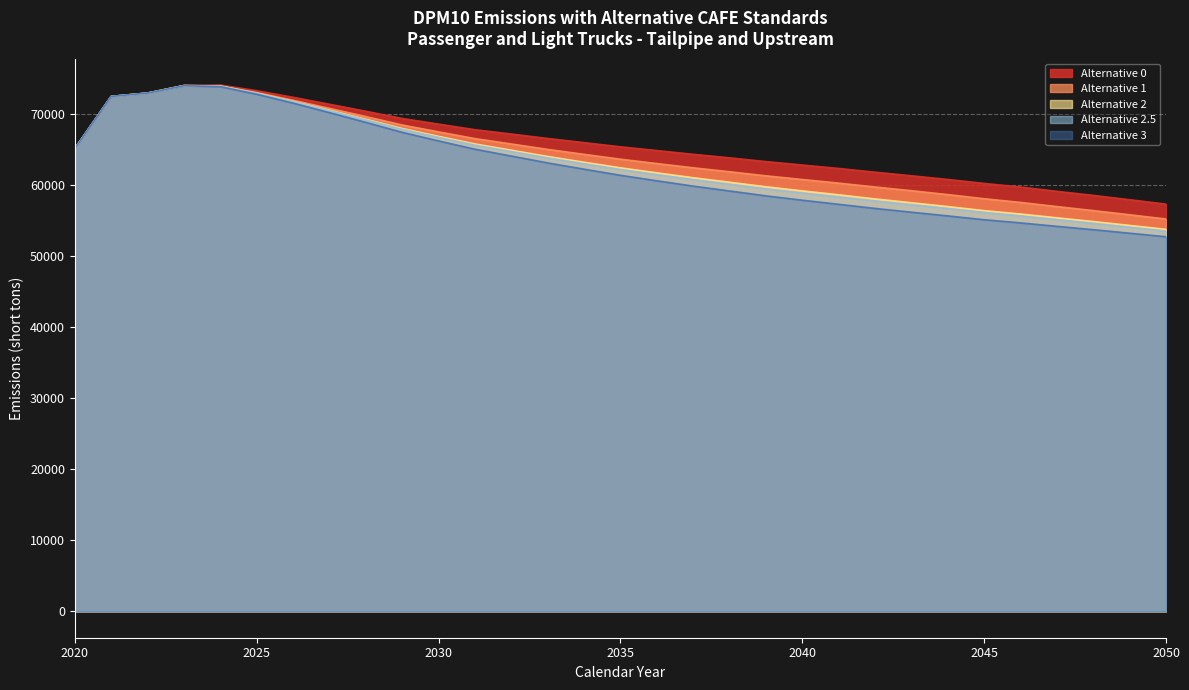

True or false: Alternative 1 and Alternative 3 intersect in this chart.

False